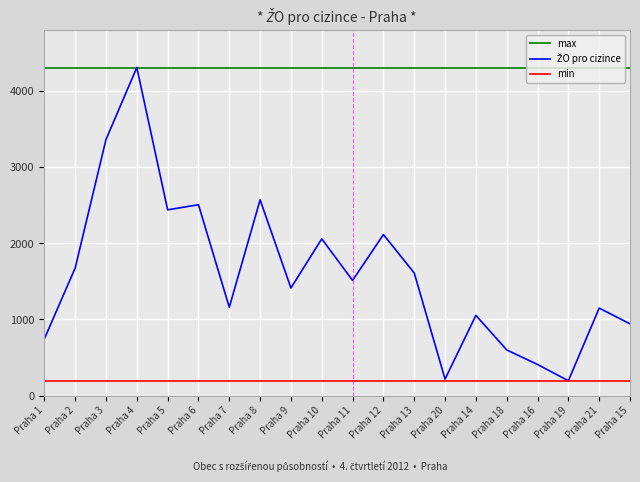

Which series has the largest total across all categories?

max